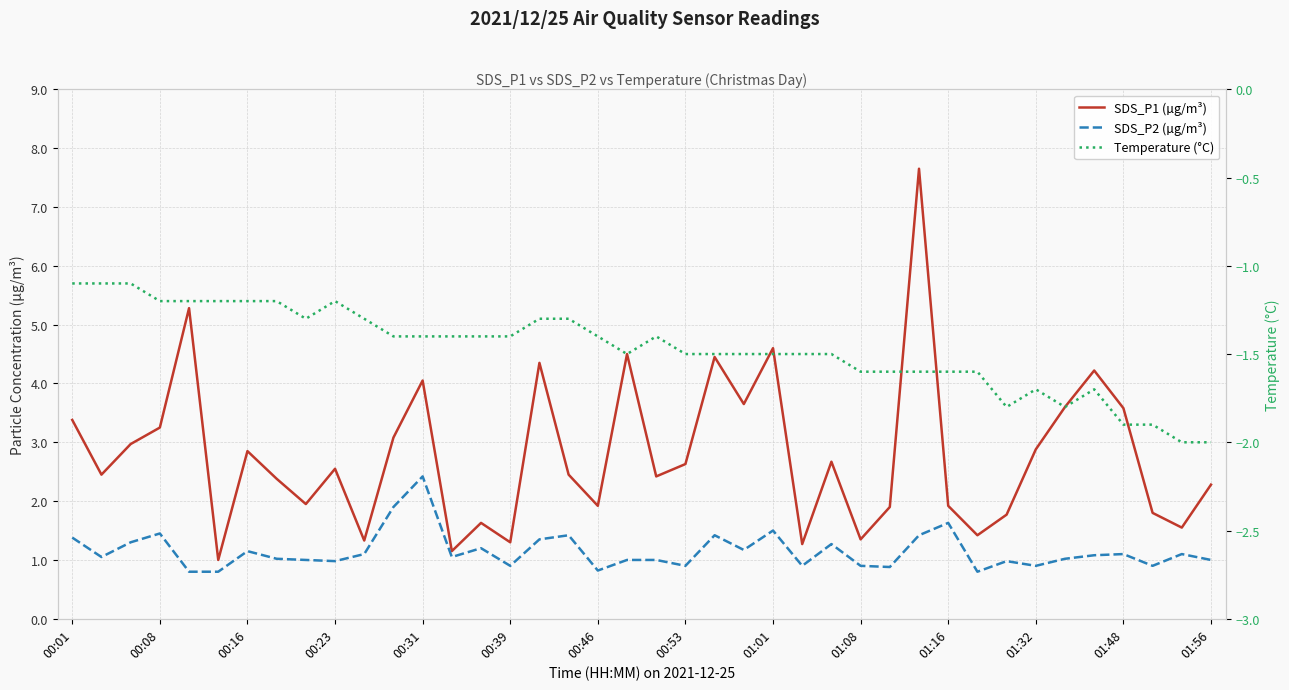

True or false: SDS_P1 (µg/m³) and Temperature (°C) cross at least once.

False